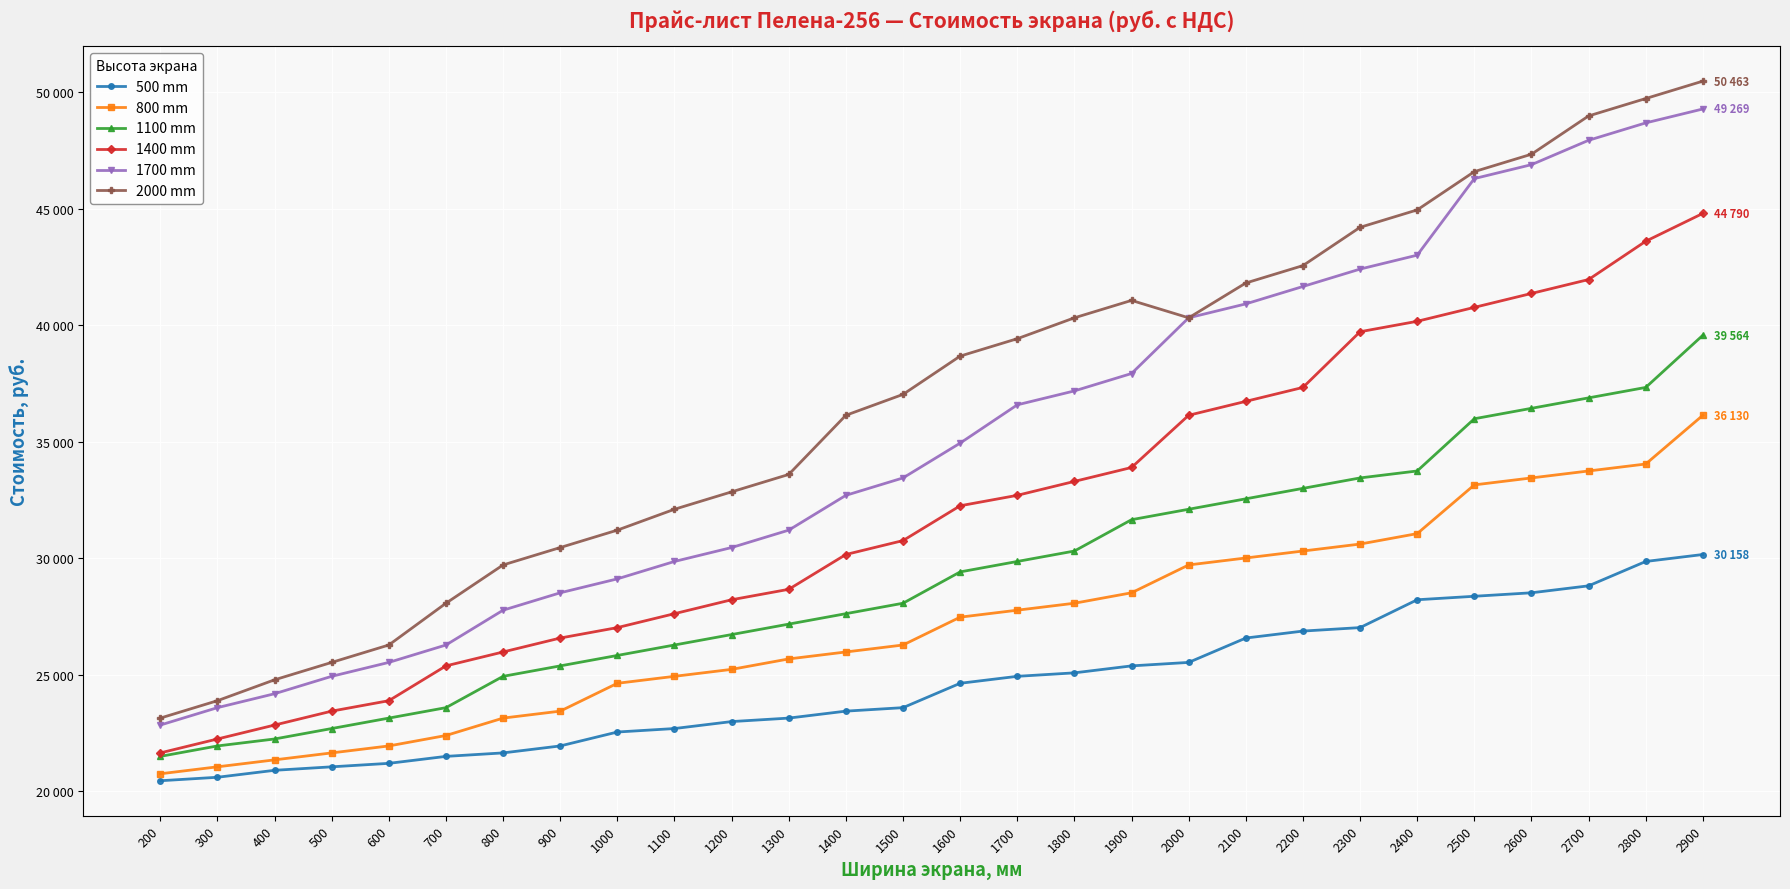

Rank the series at 900 from lowest to highest value.

500 mm, 800 mm, 1100 mm, 1400 mm, 1700 mm, 2000 mm